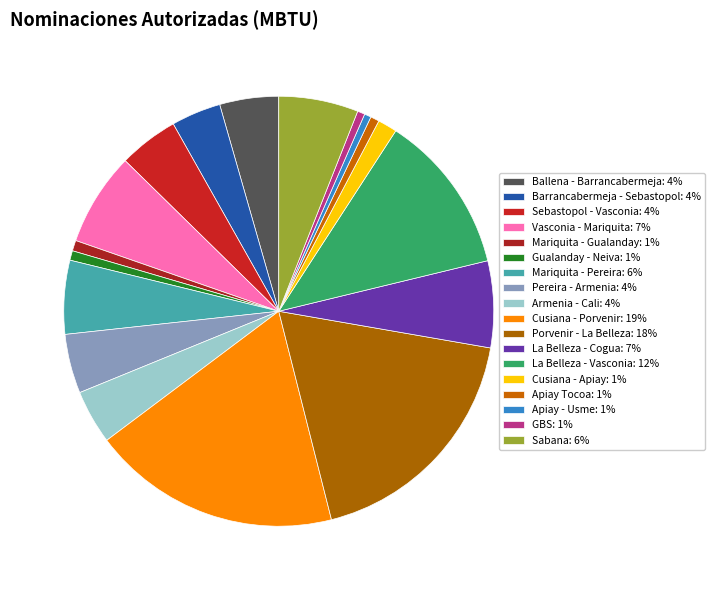

What percentage is the Pereira - Armenia slice, to the nearest percent?

4%